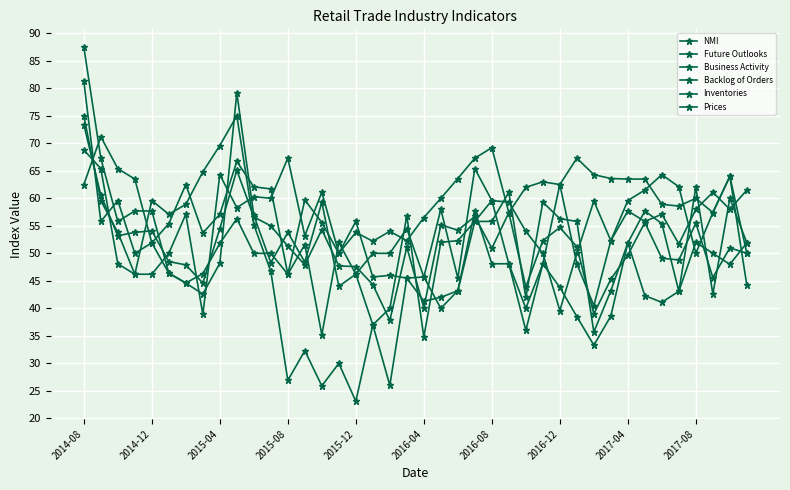

Is this an area chart (filled region under the line)?

No